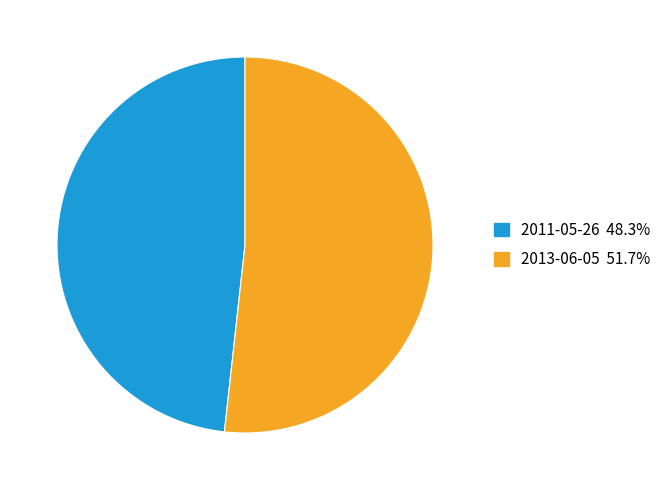

What is the ratio of the value at 2013-06-05 51.7% to the value at 2011-05-26 48.3%?

1.1